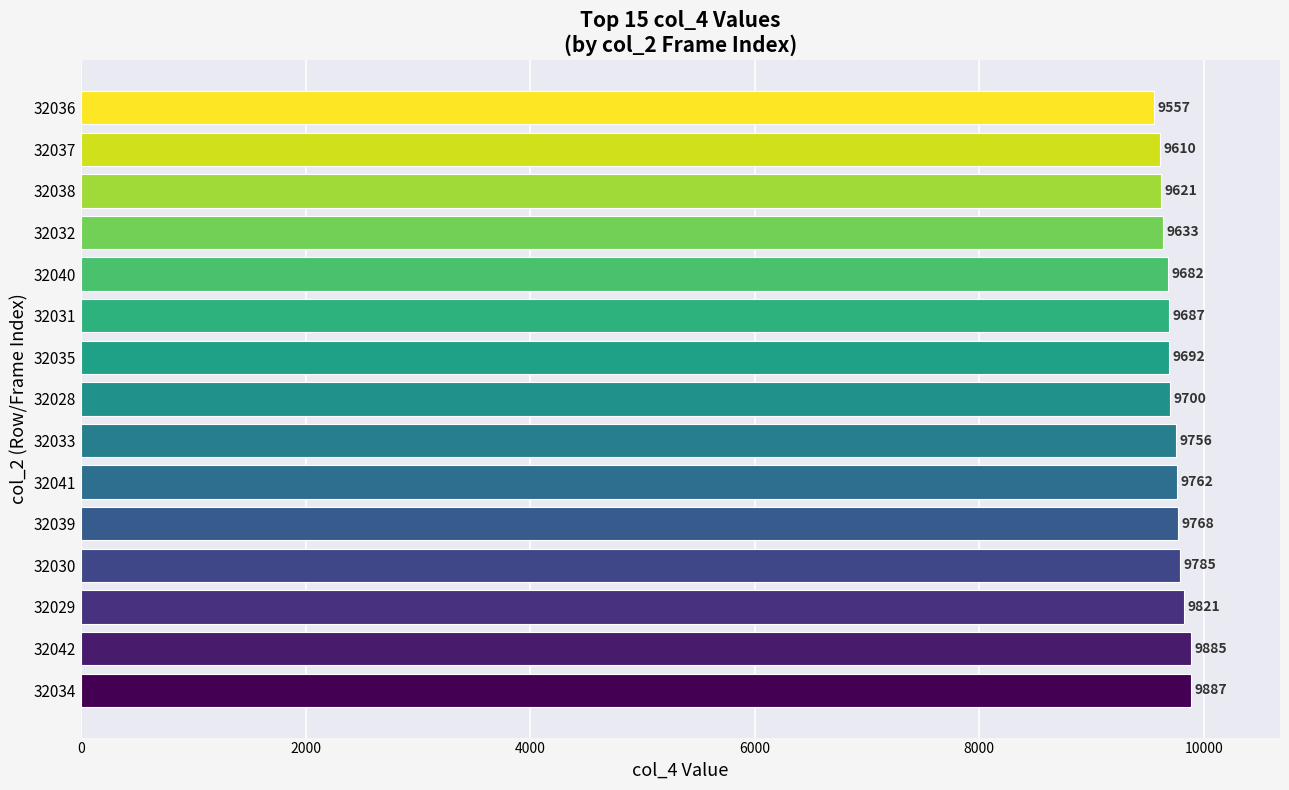

What is the approximate value at 32039, to the nearest 50?

9750